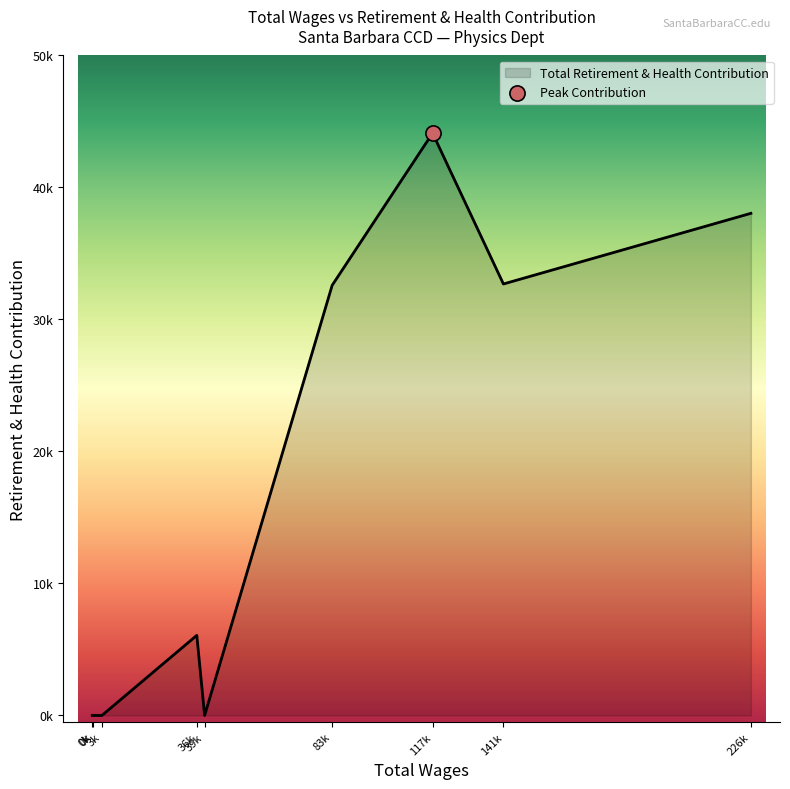

Does the chart have visible grid lines?

No